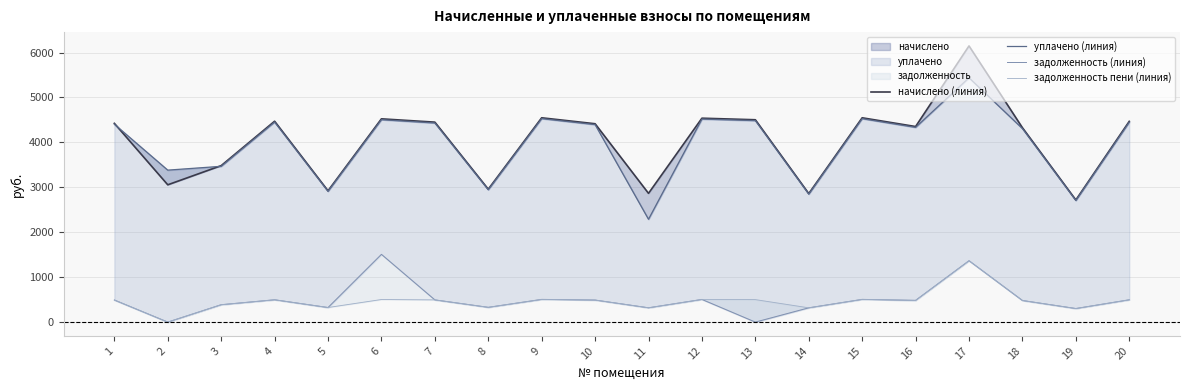

Reading left to right, what are all the values shown in this chart?

начислено (линия): 1=4423.8	2=3055.8	3=3482.1	4=4470.8	5=2922.5	6=4524.1	7=4450.4	8=2958.0	9=4547.2	10=4414.9	11=2865.7	12=4538.3	13=4503.7	14=2860.3	15=4547.3	16=4352.7	17=6147.0	18=4326.0	19=2718.2	20=4468.1
уплачено (линия): 1=4404.8	2=3382.2	3=3467.2	4=4451.7	5=2910.2	6=4504.9	7=4431.4	8=2945.4	9=4528.6	10=4396.0	11=2288.4	12=4518.9	13=4484.4	14=2848.1	15=4527.7	16=4334.1	17=5437.7	18=4306.6	19=2706.6	20=4449.0
задолженность (линия): 1=491.5	2=0.0	3=386.9	4=496.8	5=324.3	6=1508.0	7=494.5	8=328.7	9=505.2	10=490.5	11=318.4	12=504.3	13=0.0	14=317.8	15=505.3	16=483.6	17=1366.0	18=480.7	19=302.0	20=496.5
задолженность пени (линия): 1=491.5	2=0.0	3=386.9	4=496.8	5=324.5	6=502.6	7=494.5	8=328.7	9=504.4	10=490.5	11=318.4	12=504.3	13=500.4	14=317.8	15=505.3	16=483.6	17=1366.0	18=480.7	19=302.0	20=496.5